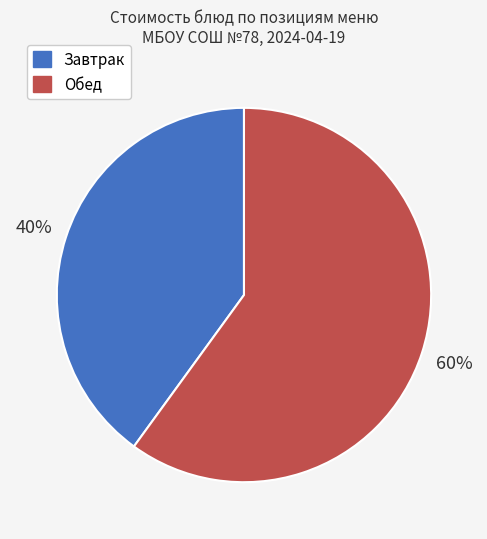

To the nearest percent, what is the average slice percentage?

50%